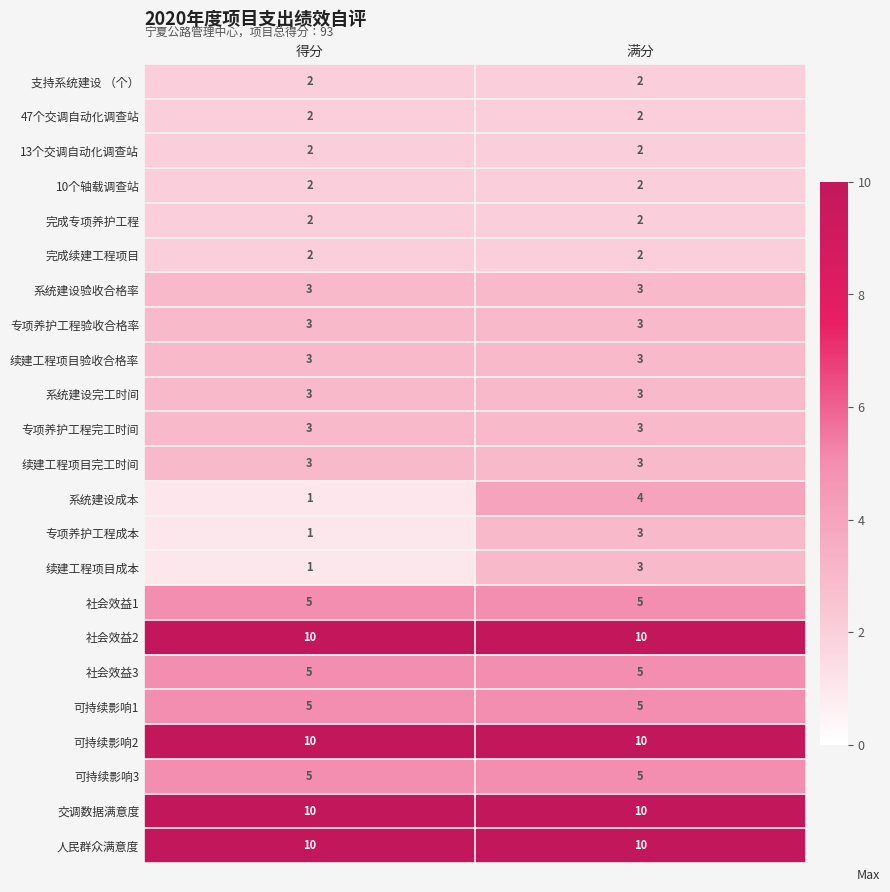

What is the maximum value shown in the chart?

10